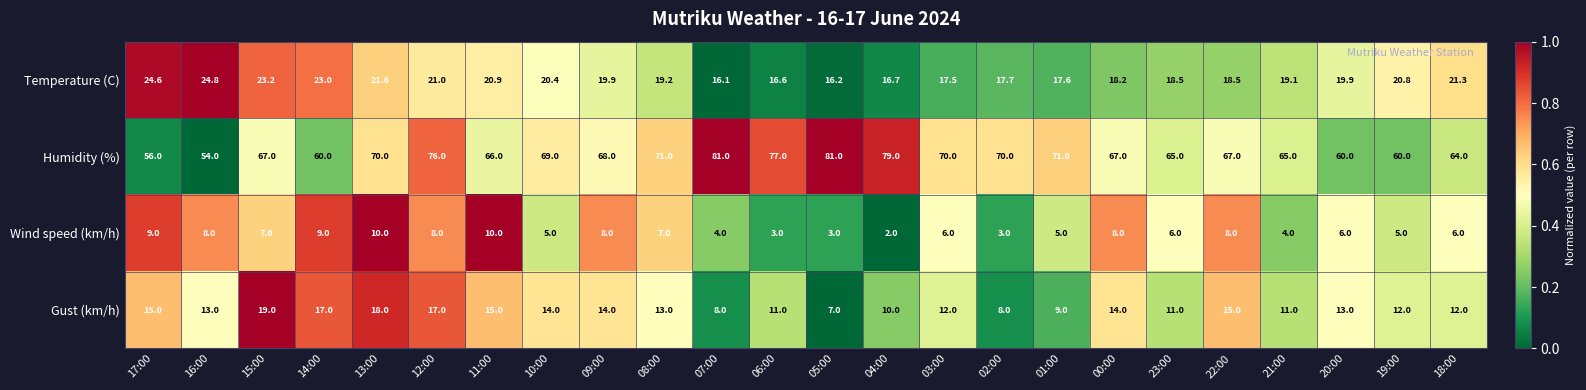

What is the total value across all series at 05:00?

107.2